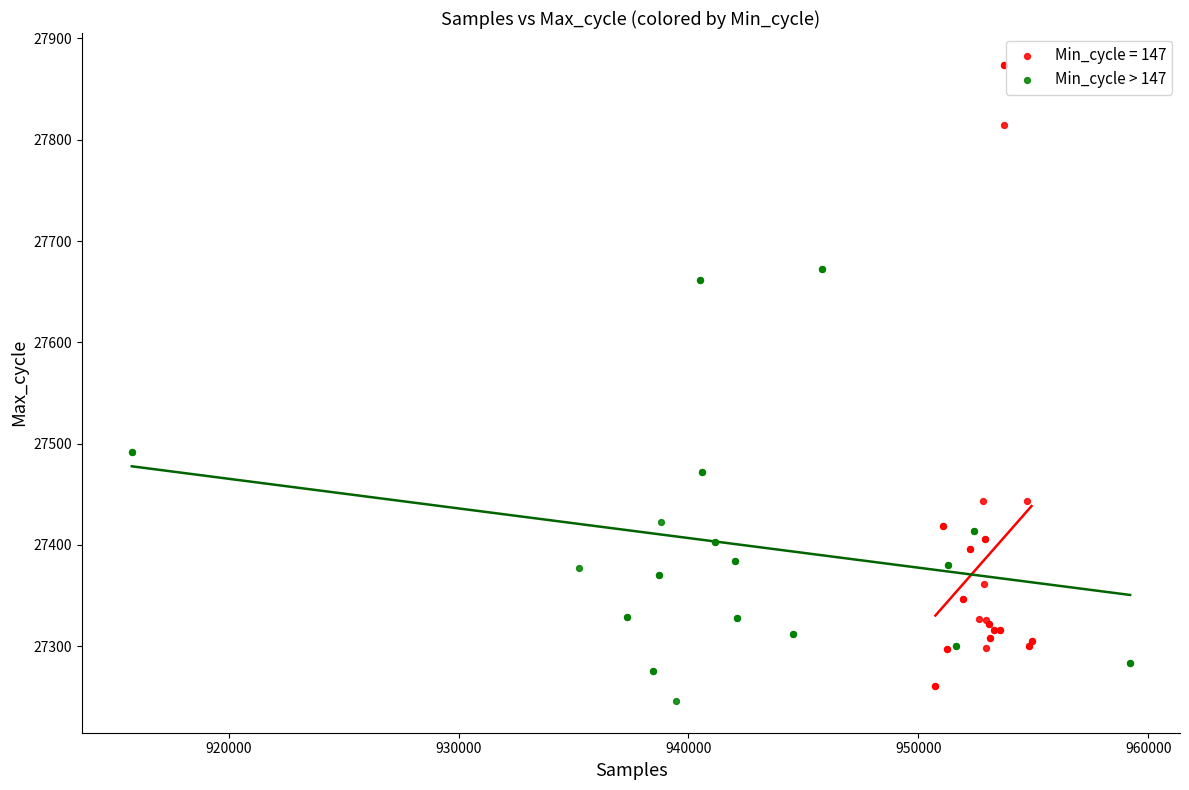

Which series has the widest spread of Y values?

Min_cycle = 147